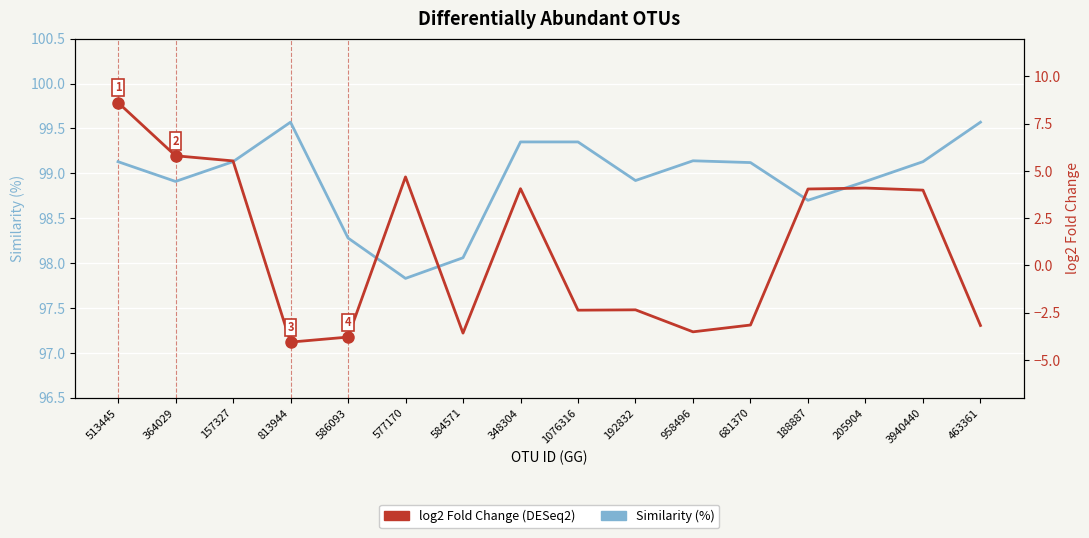

The value of Similarity (%) at 157327 is 99.1. True or false?

True